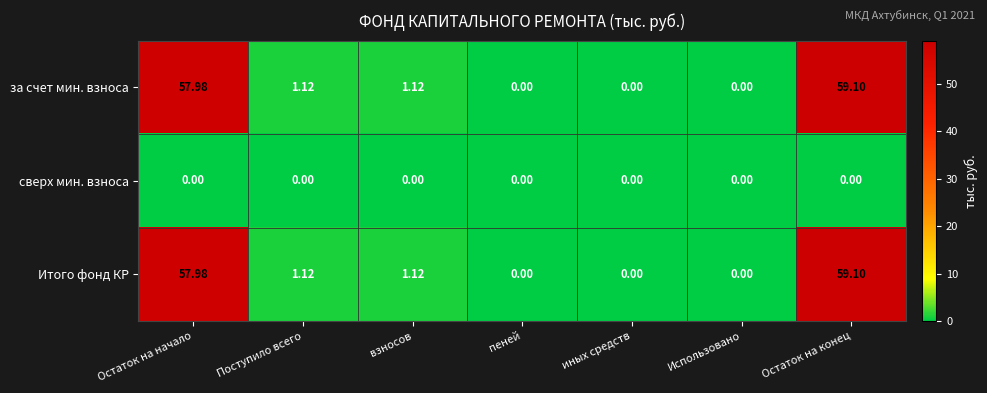

Which category has the highest value in the за счет мин. взноса series?

Остаток на конец